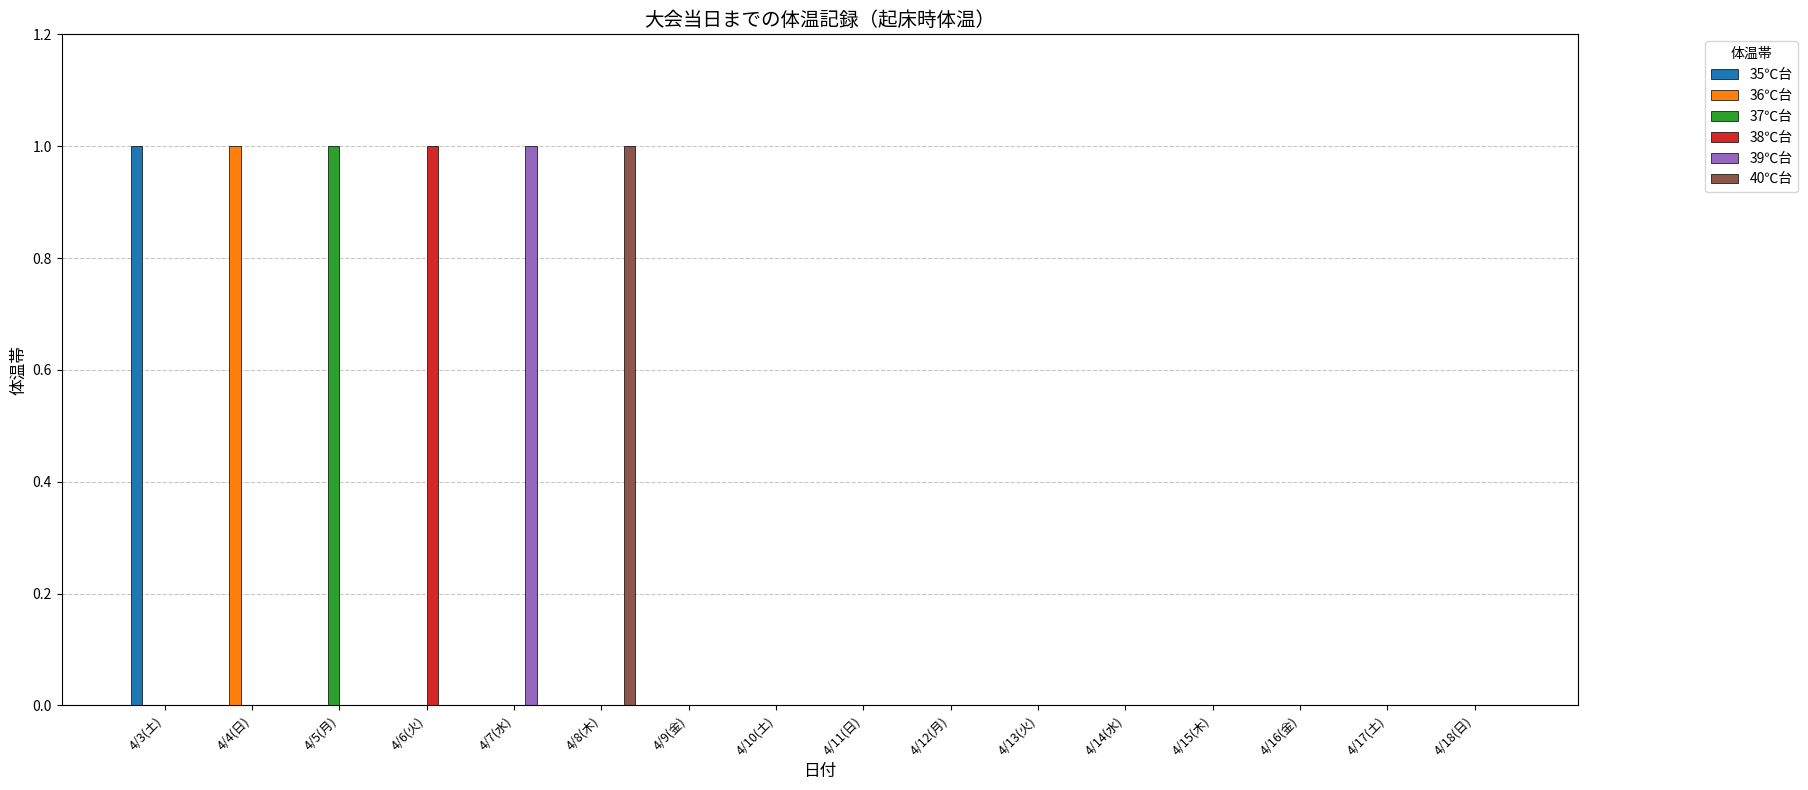

Reading left to right, list all the values displayed in this chart.

35℃台: 4/3(土)=1	4/4(日)=0	4/5(月)=0	4/6(火)=0	4/7(水)=0	4/8(木)=0	4/9(金)=0	4/10(土)=0	4/11(日)=0	4/12(月)=0	4/13(火)=0	4/14(水)=0	4/15(木)=0	4/16(金)=0	4/17(土)=0	4/18(日)=0
36℃台: 4/3(土)=0	4/4(日)=1	4/5(月)=0	4/6(火)=0	4/7(水)=0	4/8(木)=0	4/9(金)=0	4/10(土)=0	4/11(日)=0	4/12(月)=0	4/13(火)=0	4/14(水)=0	4/15(木)=0	4/16(金)=0	4/17(土)=0	4/18(日)=0
37℃台: 4/3(土)=0	4/4(日)=0	4/5(月)=1	4/6(火)=0	4/7(水)=0	4/8(木)=0	4/9(金)=0	4/10(土)=0	4/11(日)=0	4/12(月)=0	4/13(火)=0	4/14(水)=0	4/15(木)=0	4/16(金)=0	4/17(土)=0	4/18(日)=0
38℃台: 4/3(土)=0	4/4(日)=0	4/5(月)=0	4/6(火)=1	4/7(水)=0	4/8(木)=0	4/9(金)=0	4/10(土)=0	4/11(日)=0	4/12(月)=0	4/13(火)=0	4/14(水)=0	4/15(木)=0	4/16(金)=0	4/17(土)=0	4/18(日)=0
39℃台: 4/3(土)=0	4/4(日)=0	4/5(月)=0	4/6(火)=0	4/7(水)=1	4/8(木)=0	4/9(金)=0	4/10(土)=0	4/11(日)=0	4/12(月)=0	4/13(火)=0	4/14(水)=0	4/15(木)=0	4/16(金)=0	4/17(土)=0	4/18(日)=0
40℃台: 4/3(土)=0	4/4(日)=0	4/5(月)=0	4/6(火)=0	4/7(水)=0	4/8(木)=1	4/9(金)=0	4/10(土)=0	4/11(日)=0	4/12(月)=0	4/13(火)=0	4/14(水)=0	4/15(木)=0	4/16(金)=0	4/17(土)=0	4/18(日)=0